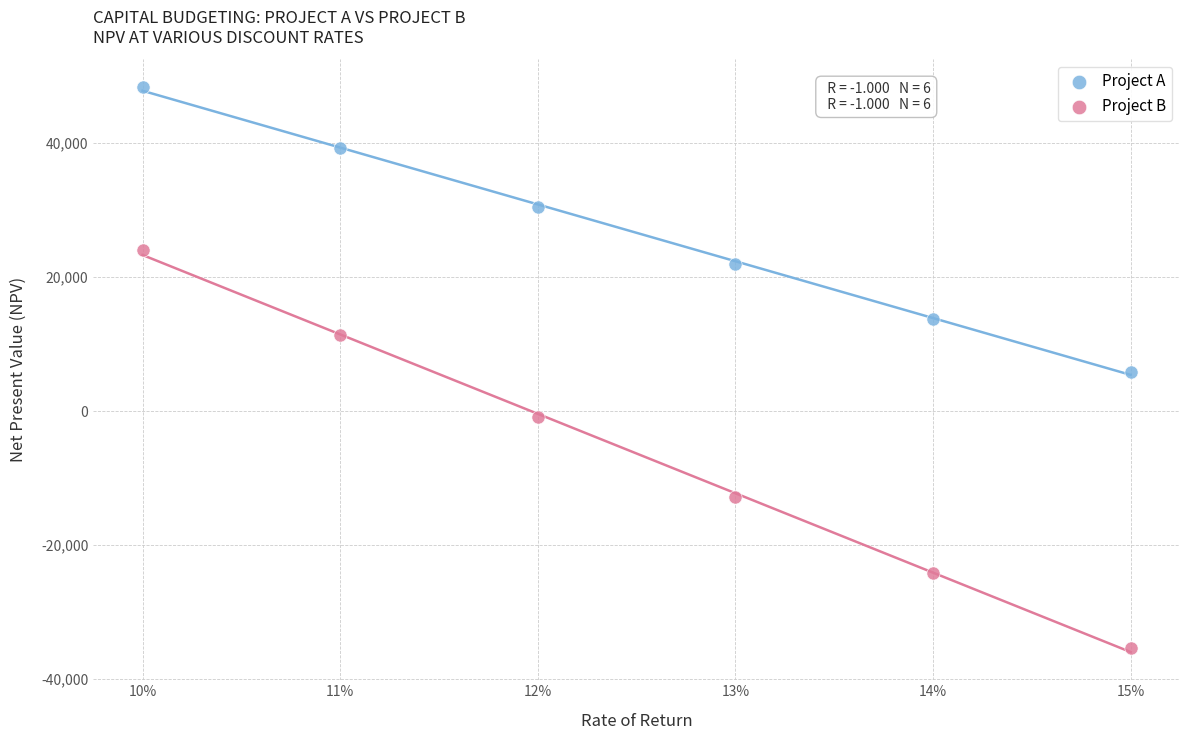

Which series has the largest Y range (max minus min)?

Project B